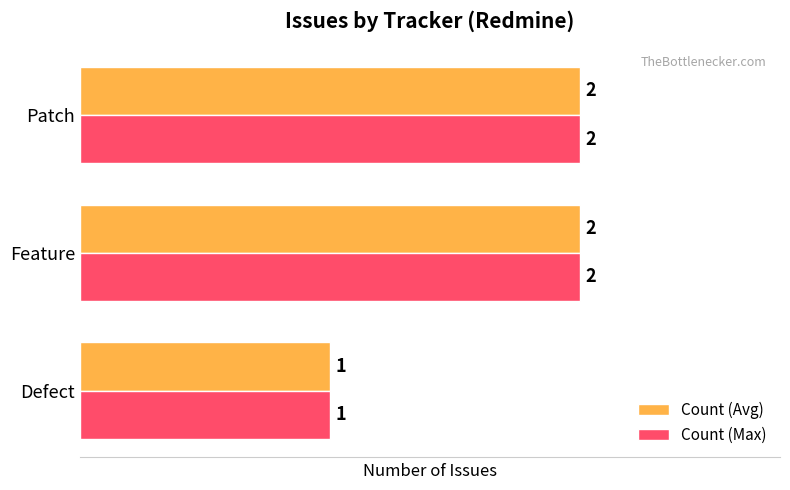

Is it true that Count (Avg) equals 0 at Feature?

False